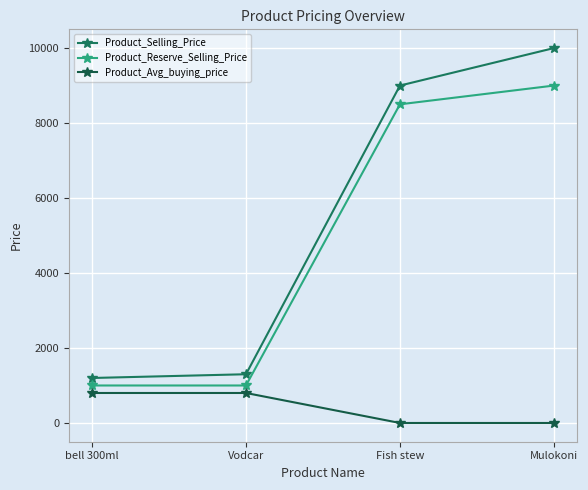

True or false: Product_Avg_buying_price and Product_Selling_Price cross at least once.

False